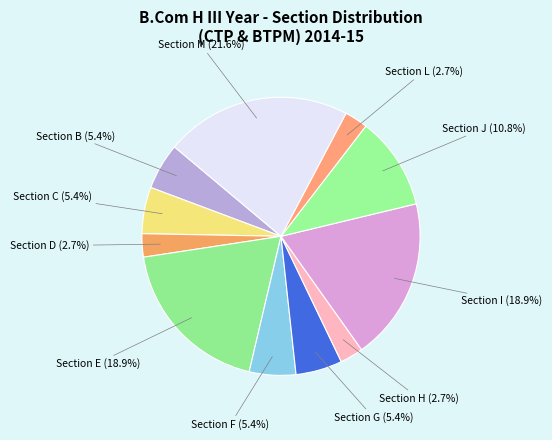

What is the largest slice in the pie chart?

Section M